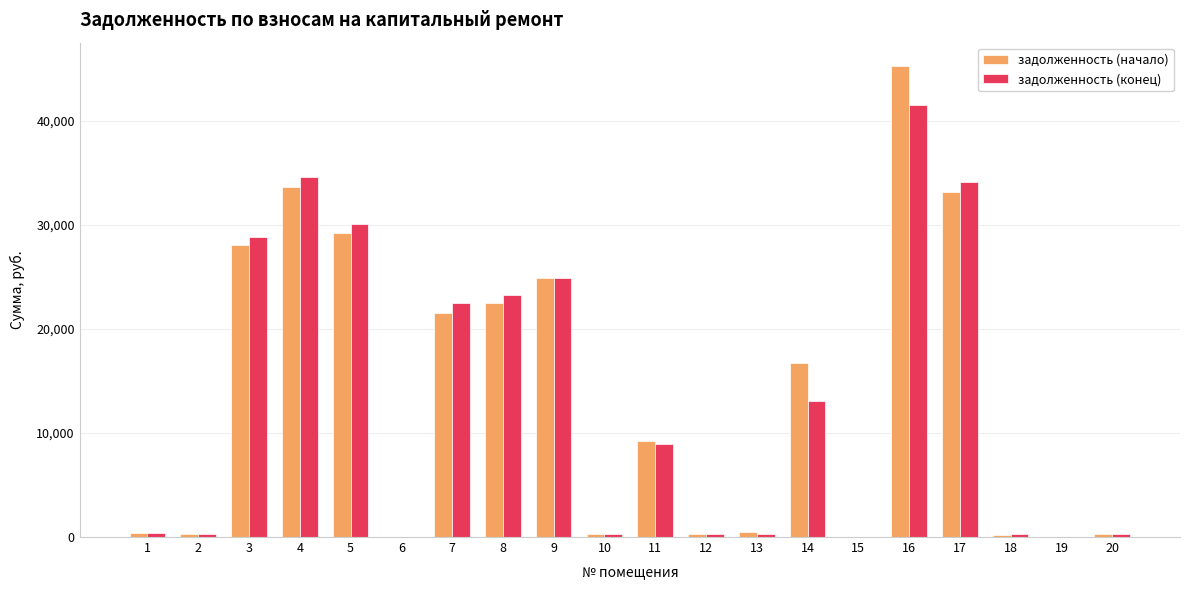

Is the value of задолженность (начало) at 3 greater than the value of задолженность (конец) at 19?

Yes